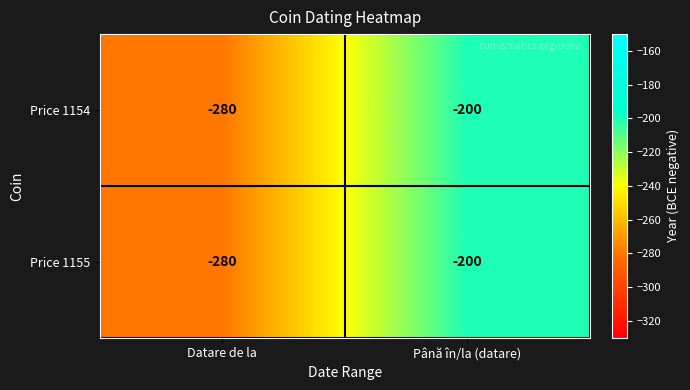

Which label corresponds to the largest value in the chart?

Până în/la (datare)